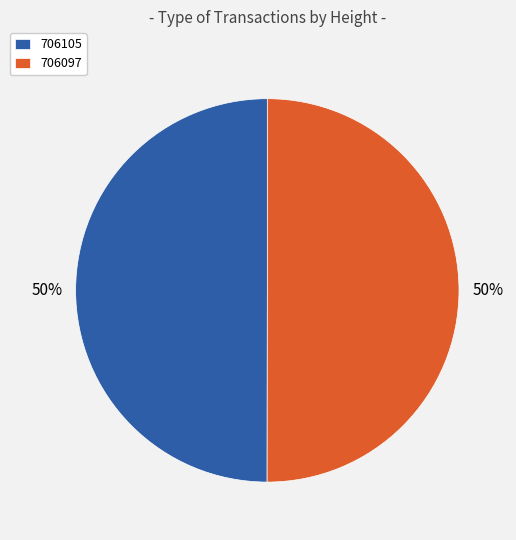

Approximately how many times larger is the value at 706105 compared to 706097?

1.0